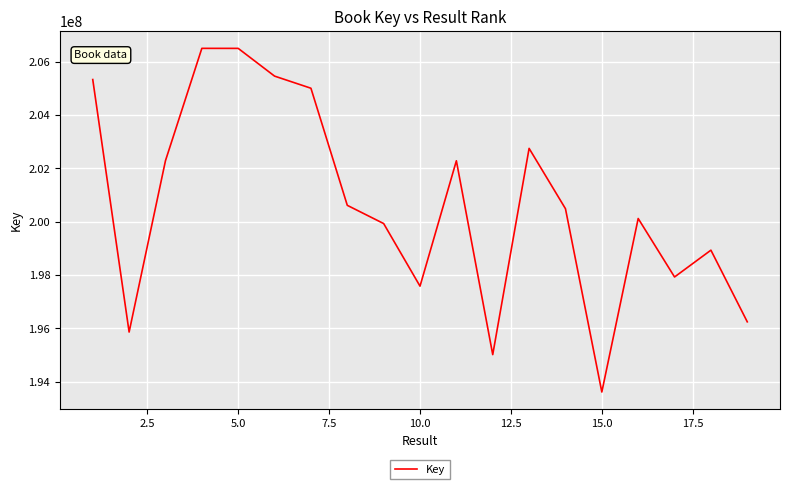

What is the difference between the maximum and minimum values?

12877864